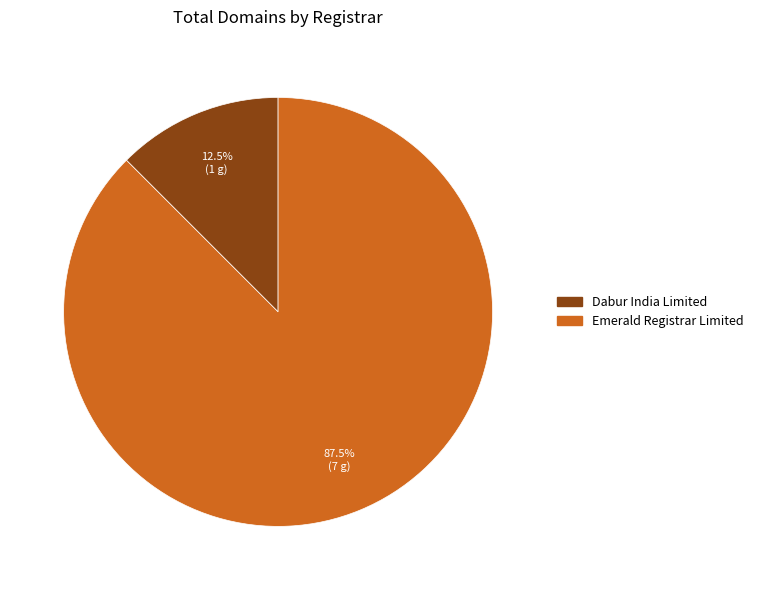

Which category has the smallest portion of the pie?

Dabur India Limited